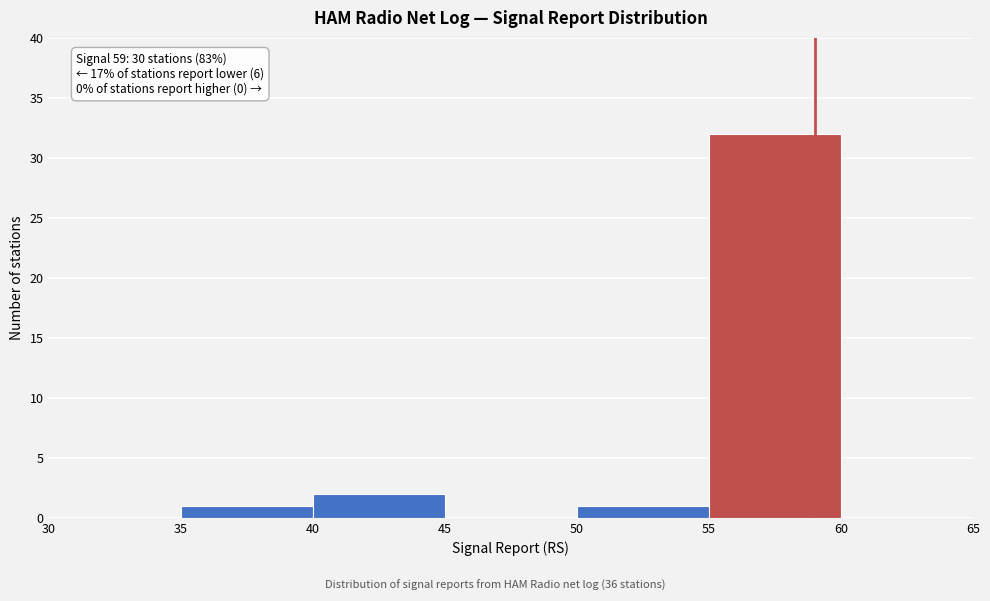

Which range on the x-axis has the tallest bar?

55 to 60